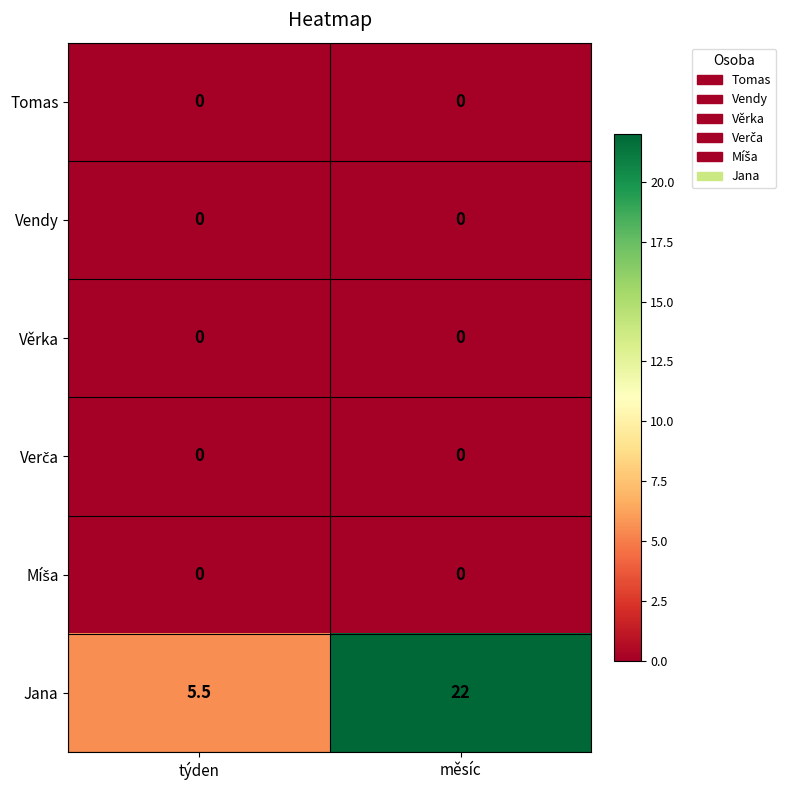

What is the total value across all series at týden?

5.5